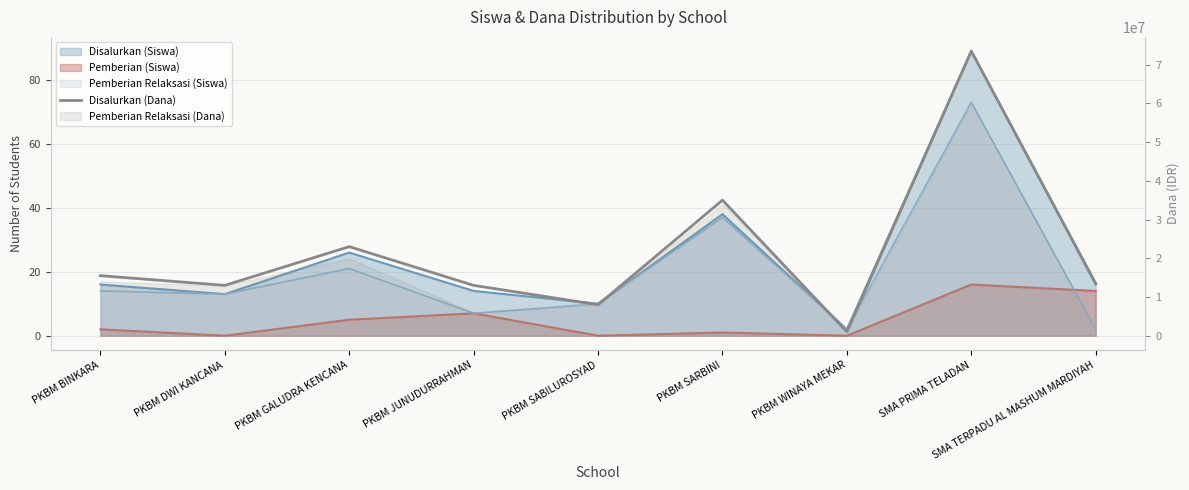

At which label is the value closest to 37250000?

PKBM SARBINI